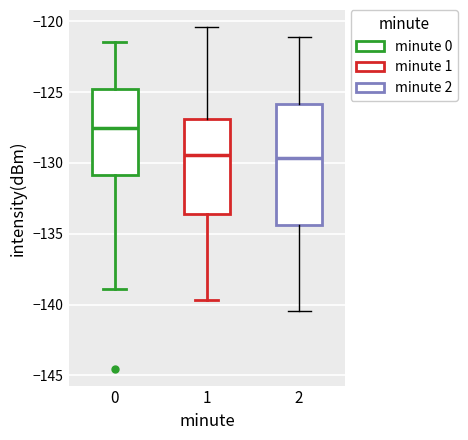

Which box is the tallest, from its lower edge to its upper edge?

2